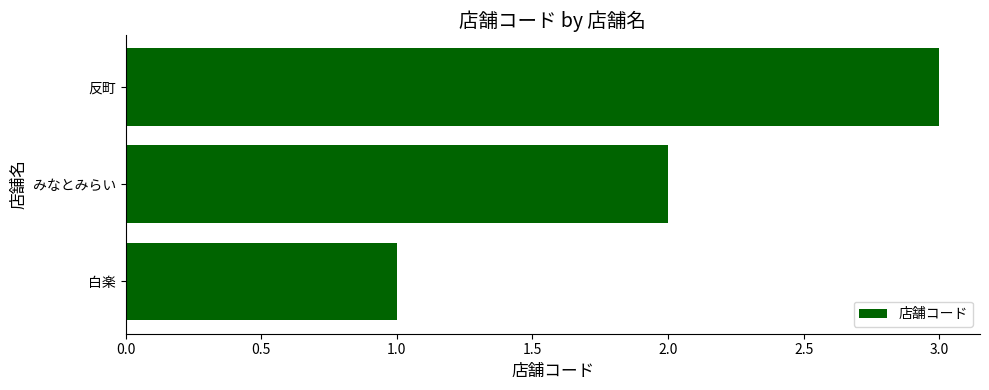

Approximately how many times larger is the value at 反町 compared to みなとみらい?

1.5